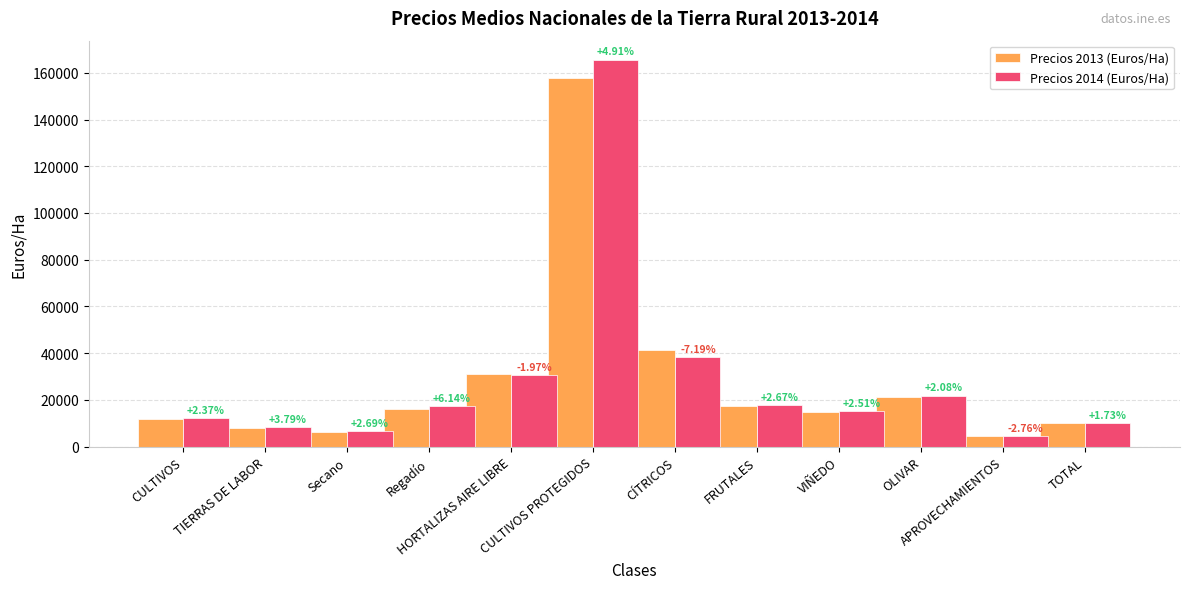

Which series has the largest range (max minus min)?

Precios 2014 (Euros/Ha)